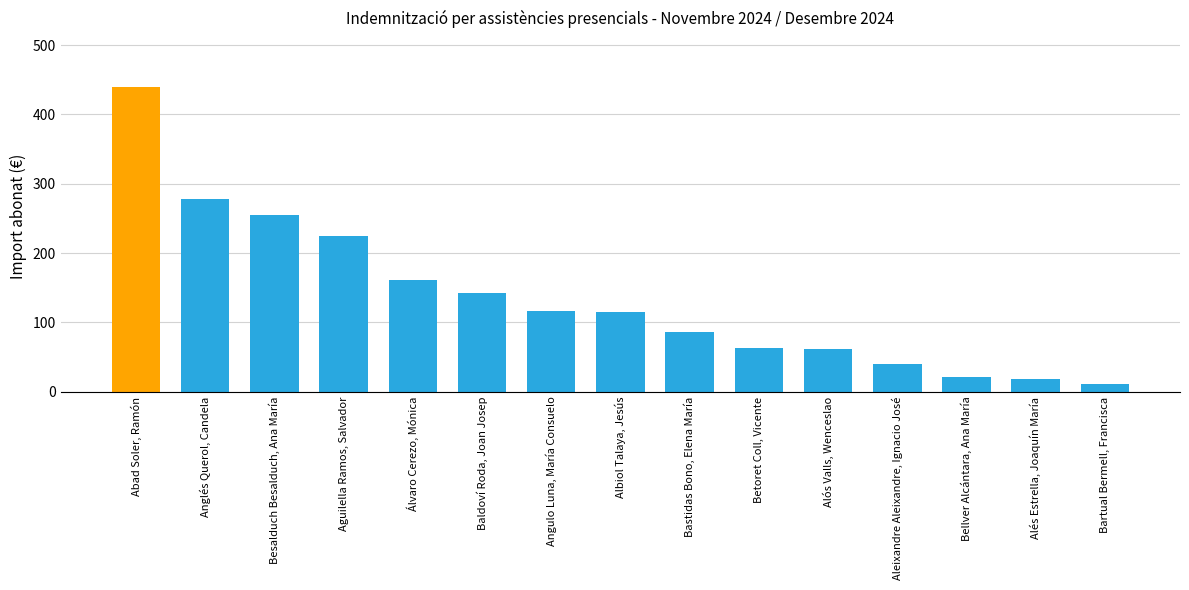

Is it true that the value at Angulo Luna, María Consuelo is 68.2?

False